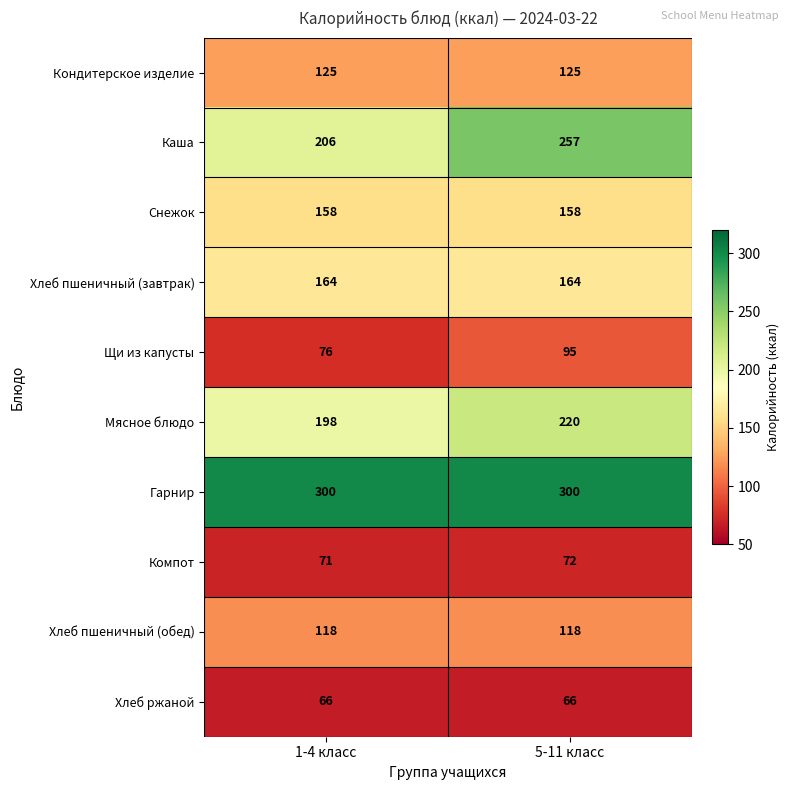

Reading right to left, extract all data points from this chart.

Кондитерское изделие: 125	125
Каша: 257	206
Снежок: 158	158
Хлеб пшеничный (завтрак): 164	164
Щи из капусты: 95	76
Мясное блюдо: 220	198
Гарнир: 300	300
Компот: 72	71
Хлеб пшеничный (обед): 118	118
Хлеб ржаной: 66	66